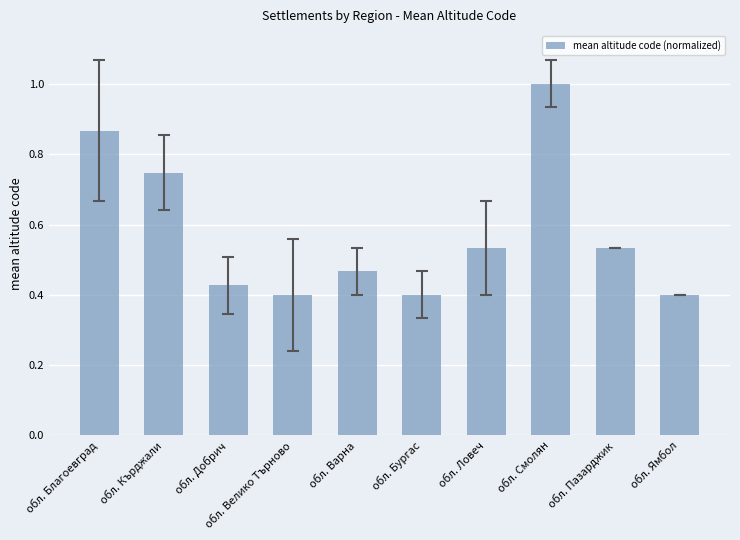

How many bars are there in total?

10